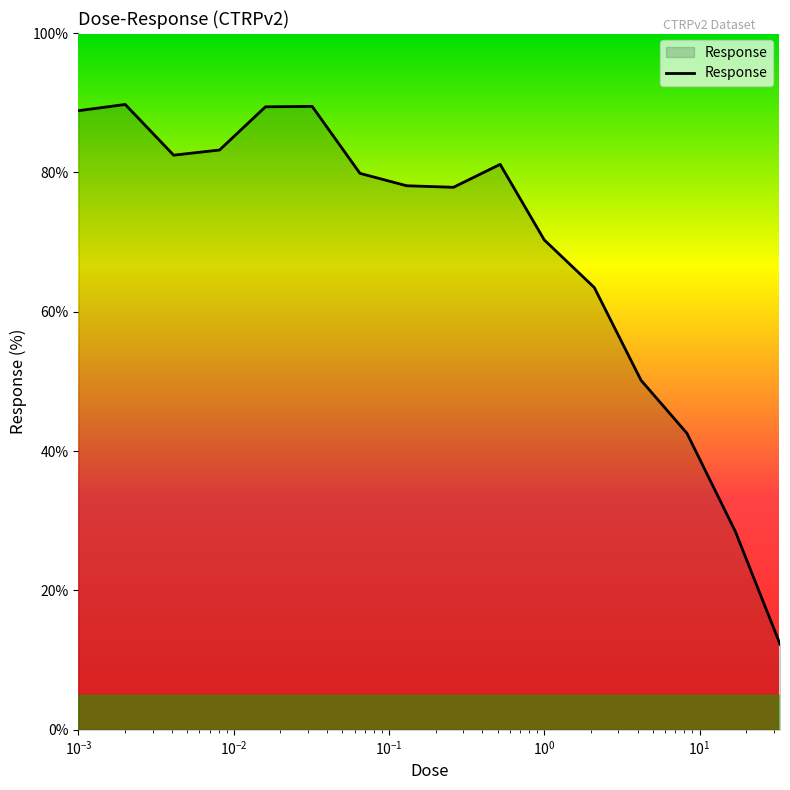

What is the maximum value shown in the chart?

89.8